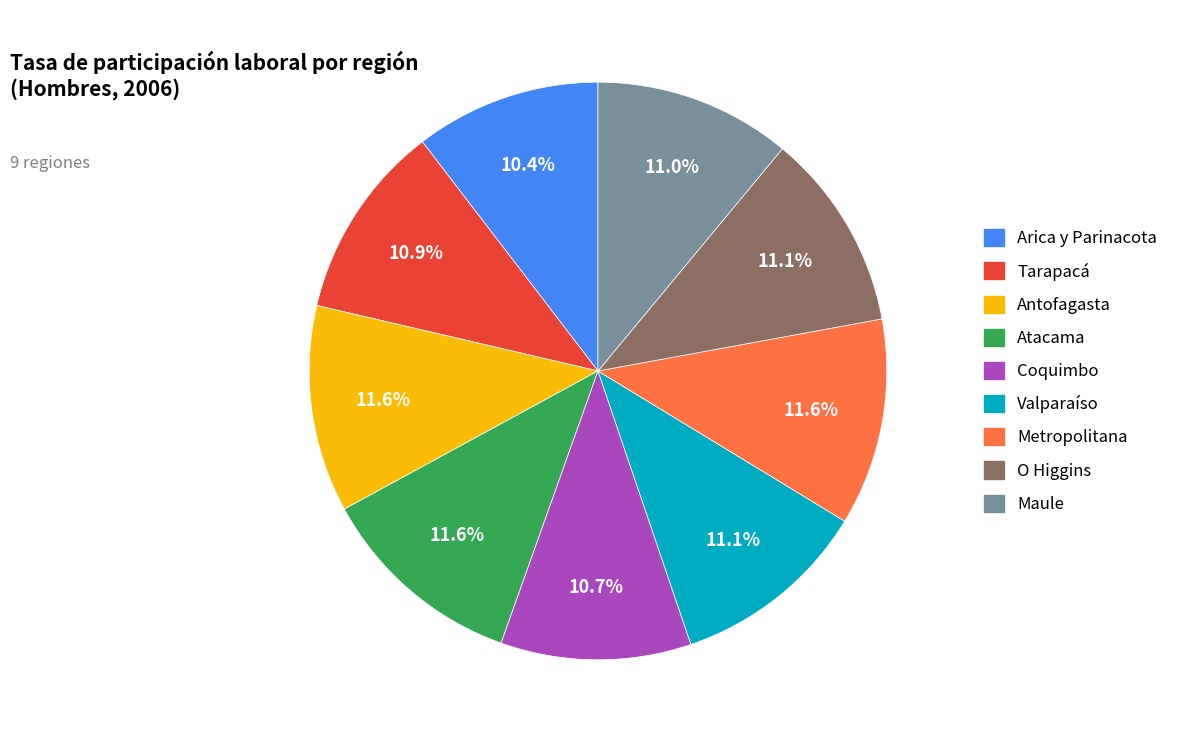

True or false: Atacama accounts for 1% of the total.

False